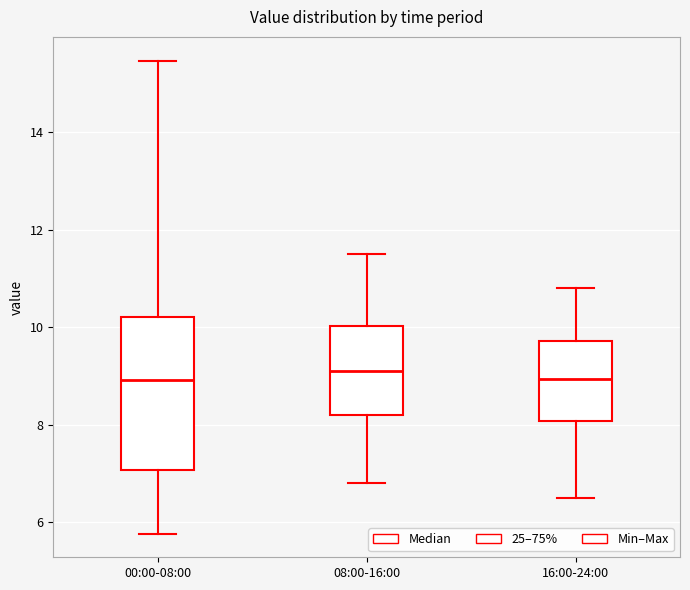

Comparing the boxes themselves (not the whiskers), which one is the tallest?

00:00-08:00